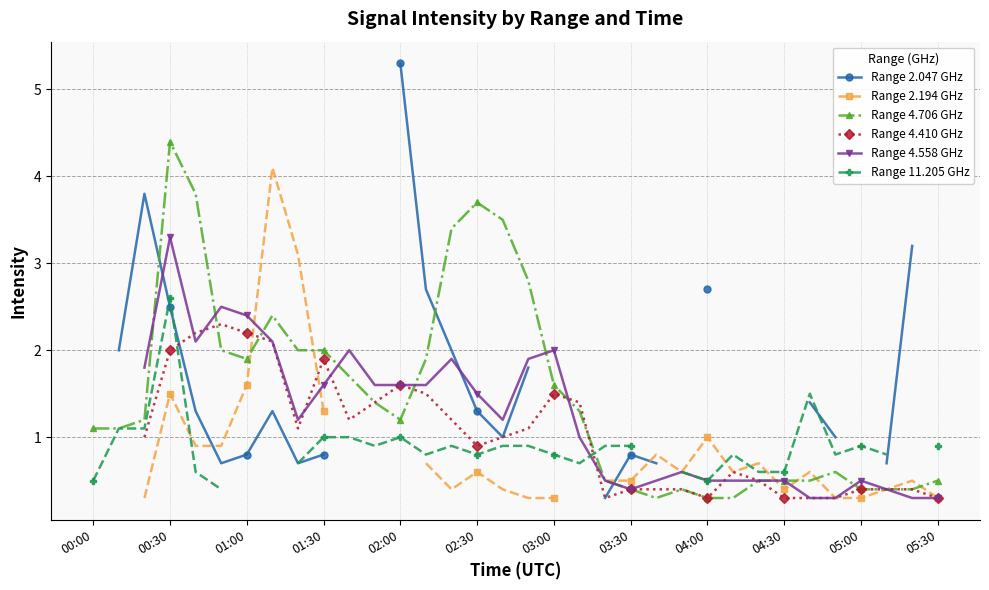

What position from the left is 31?

32